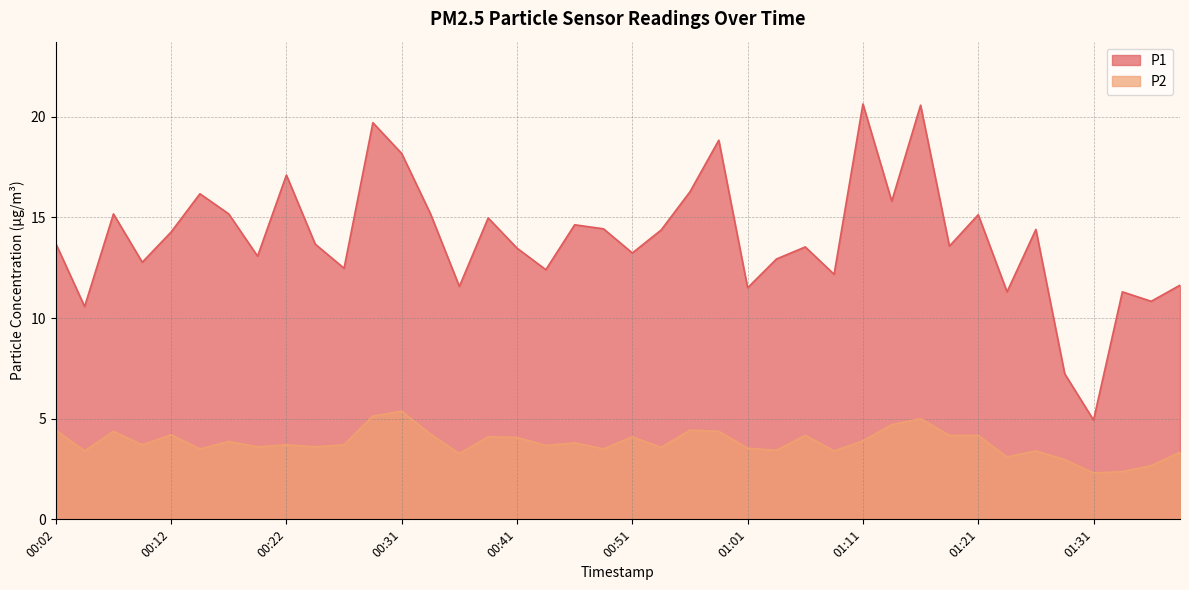

Where is the first local minimum for P2?

00:04